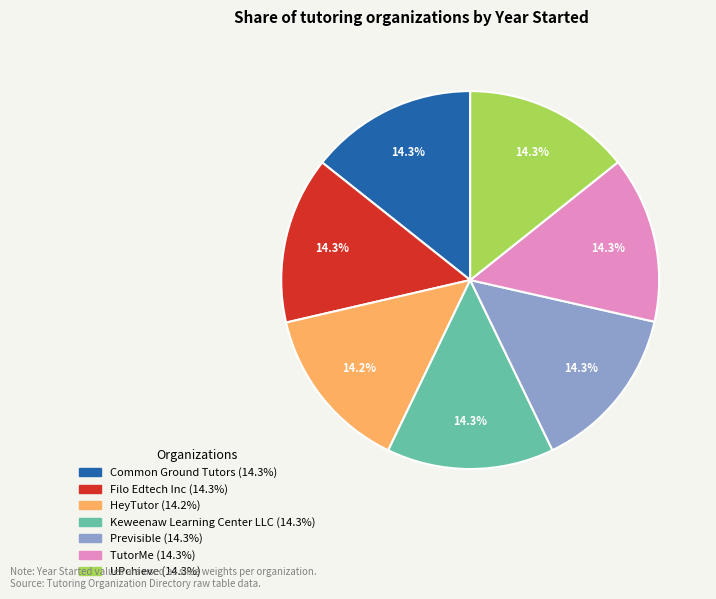

Combined, do Common Ground Tutors and UPchieve account for over 50%?

No